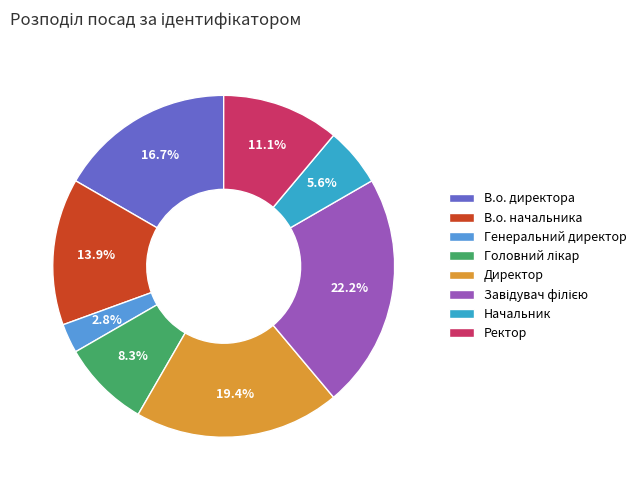

Count the number of slices in the pie.

8